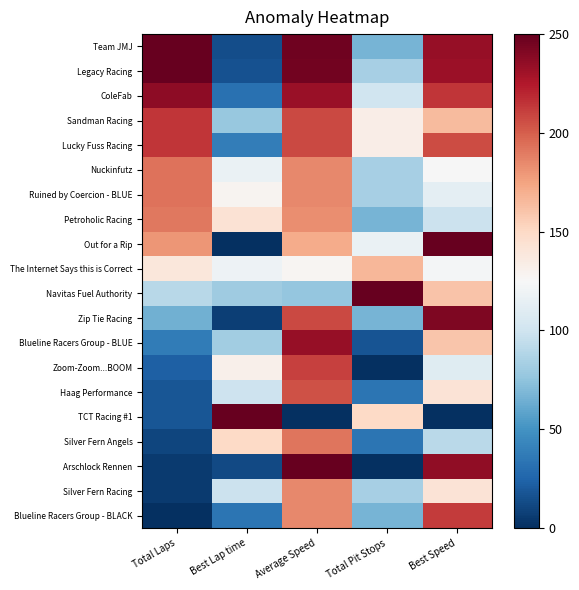

Rank the series by their maximum value, from highest to lowest.

Team JMJ, Legacy Racing, Out for a Rip, Navitas Fuel Authority, TCT Racing #1, Arschlock Rennen, Zip Tie Racing, ColeFab, Blueline Racers Group - BLUE, Sandman Racing, Lucky Fuss Racing, Blueline Racers Group - BLACK, Zoom-Zoom...BOOM, Haag Performance, Nuckinfutz, Ruined by Coercion - BLUE, Silver Fern Angels, Petroholic Racing, Silver Fern Racing, The Internet Says this is Correct